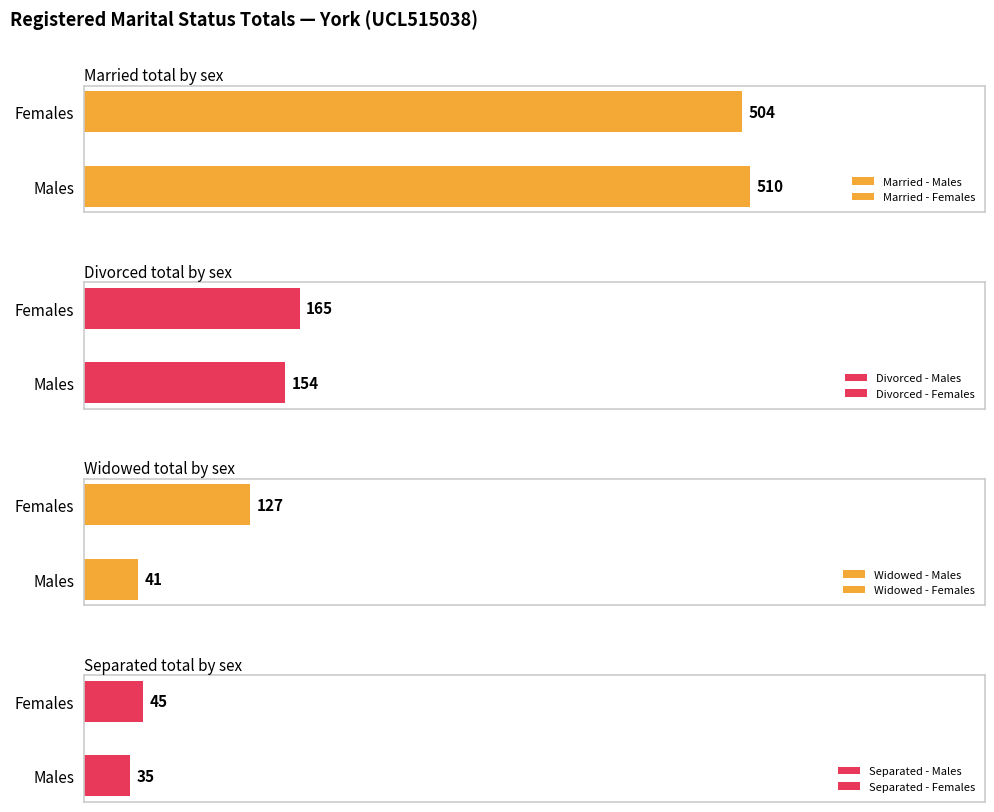

What is the minimum value shown in the chart?

35